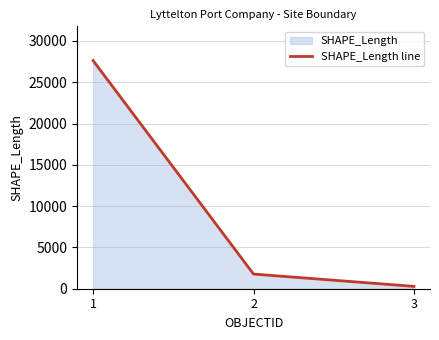

Count the number of categories in the chart.

3